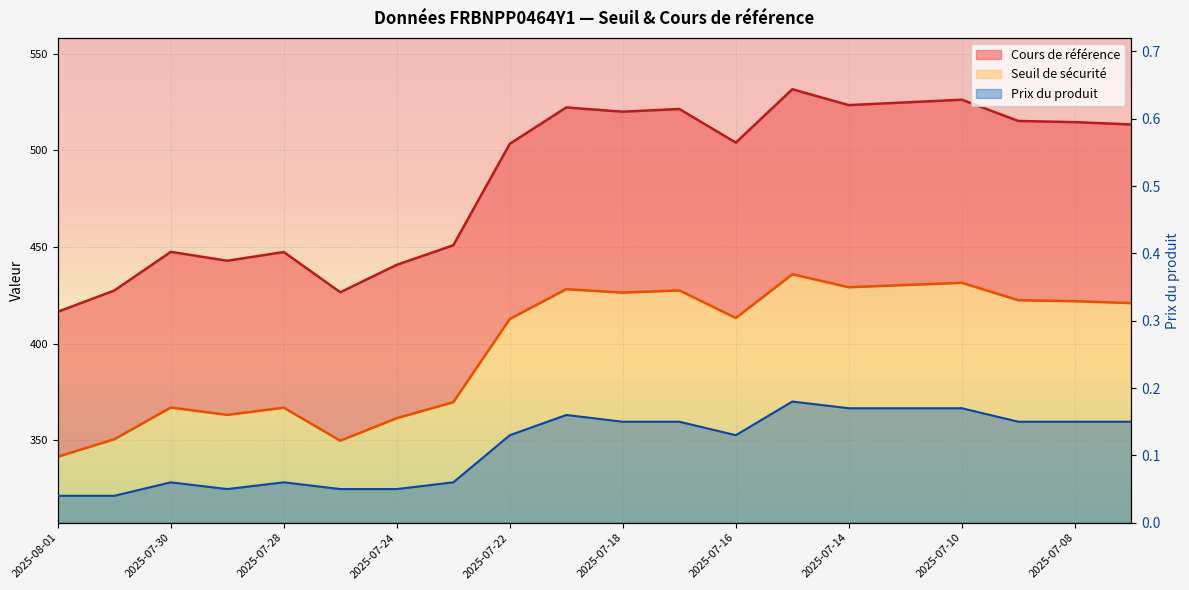

True or false: Cours de référence has more than 0 points higher than both neighbors.

True